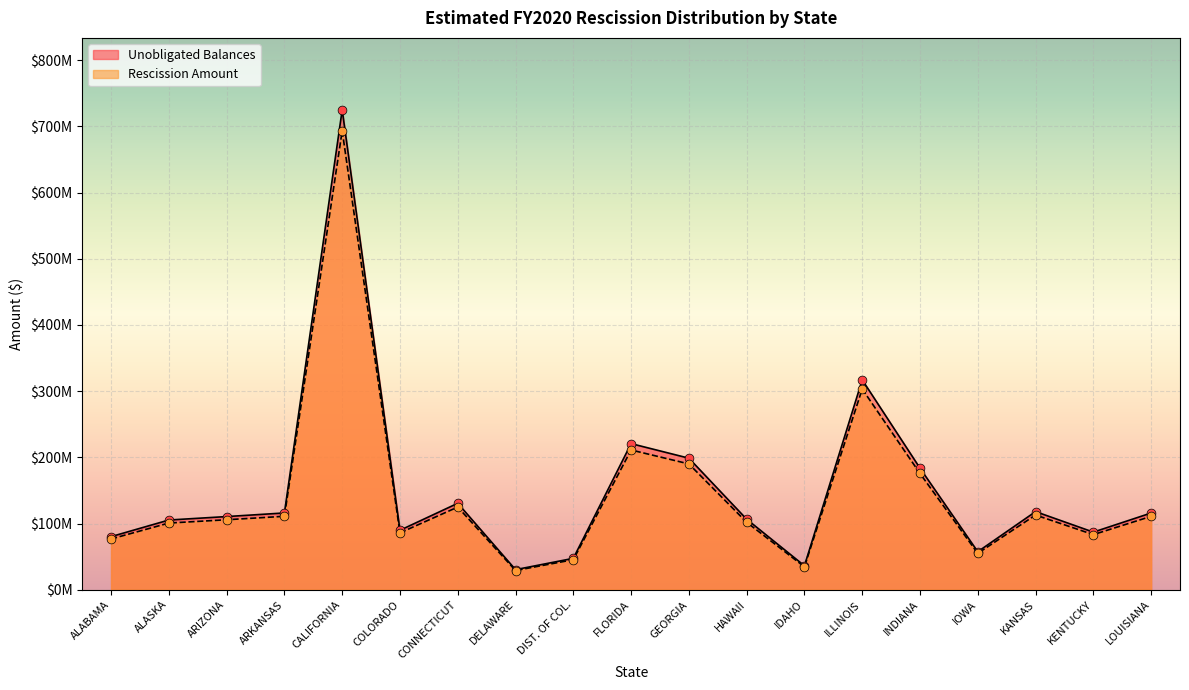

At which category is the sum across all series the highest?

CALIFORNIA